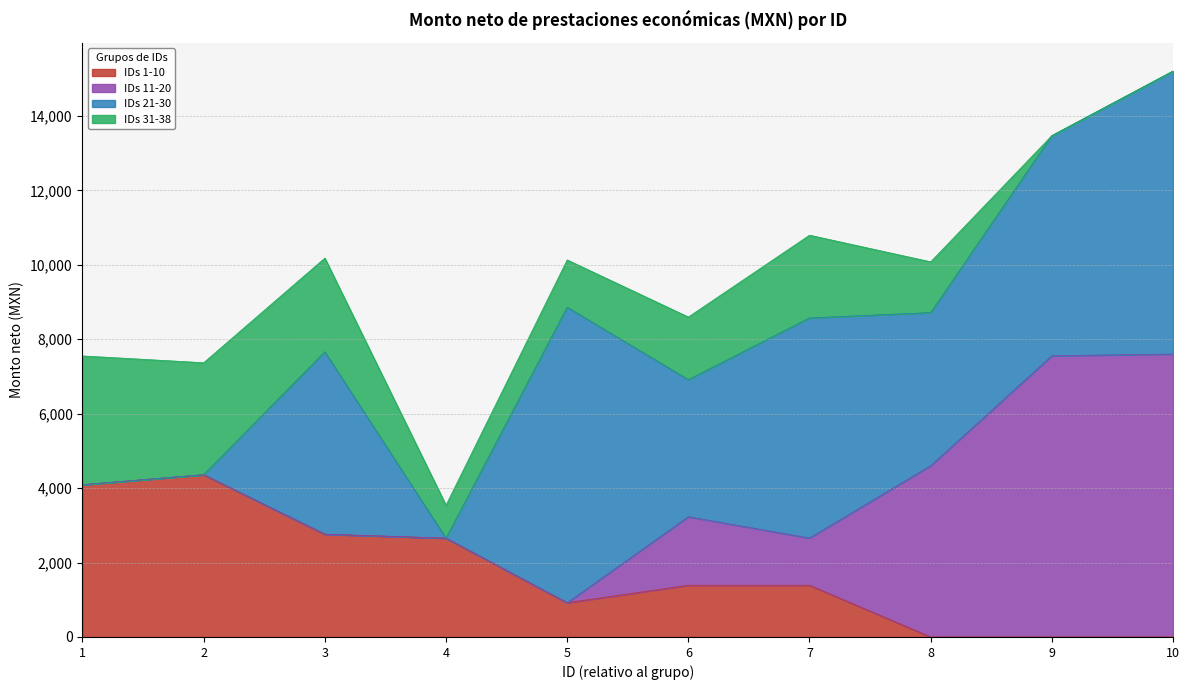

Reading left to right, list all the values displayed in this chart.

IDs 1-10: 4091.2	4360.9	2762.1	2655.4	920.7	1389.5	1389.5	0.0	0.0	0.0
IDs 11-20: 0.0	0.0	0.0	0.0	0.0	1841.4	1269.8	4603.5	7556.7	7602.6
IDs 21-30: 0.0	0.0	4901.5	0.0	7940.2	3682.8	5914.5	4113.0	5914.5	7602.6
IDs 31-38: 3460.4	3007.9	2516.6	885.1	1269.8	1683.3	2221.9	1363.8	0.0	0.0